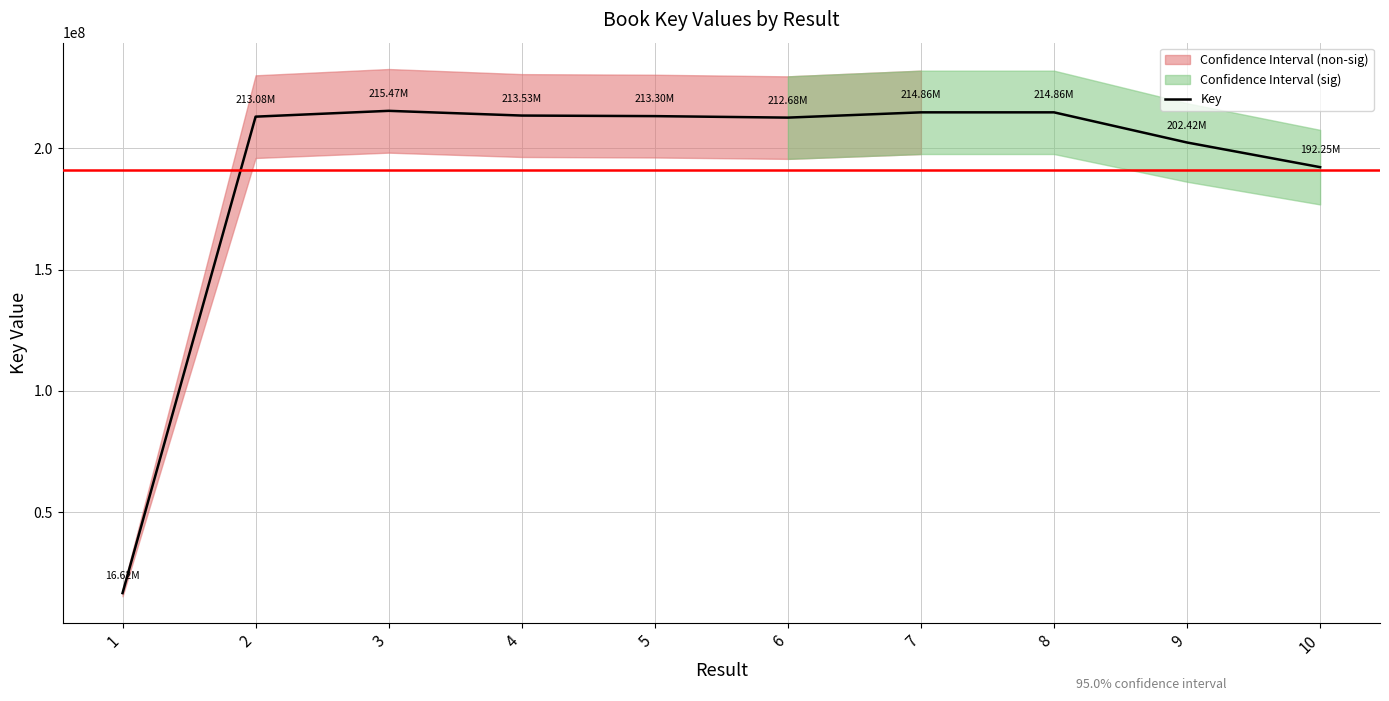

The chart shows a value of 348204788 at 8. True or false?

False